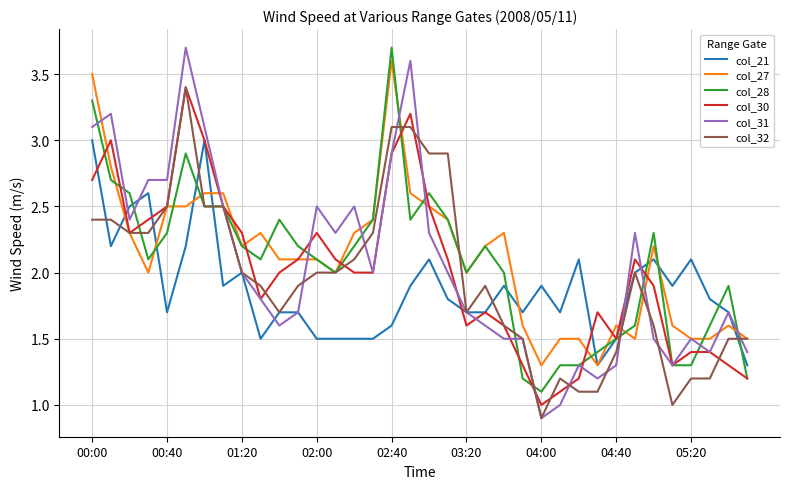

Which series has the largest range (max minus min)?

col_31